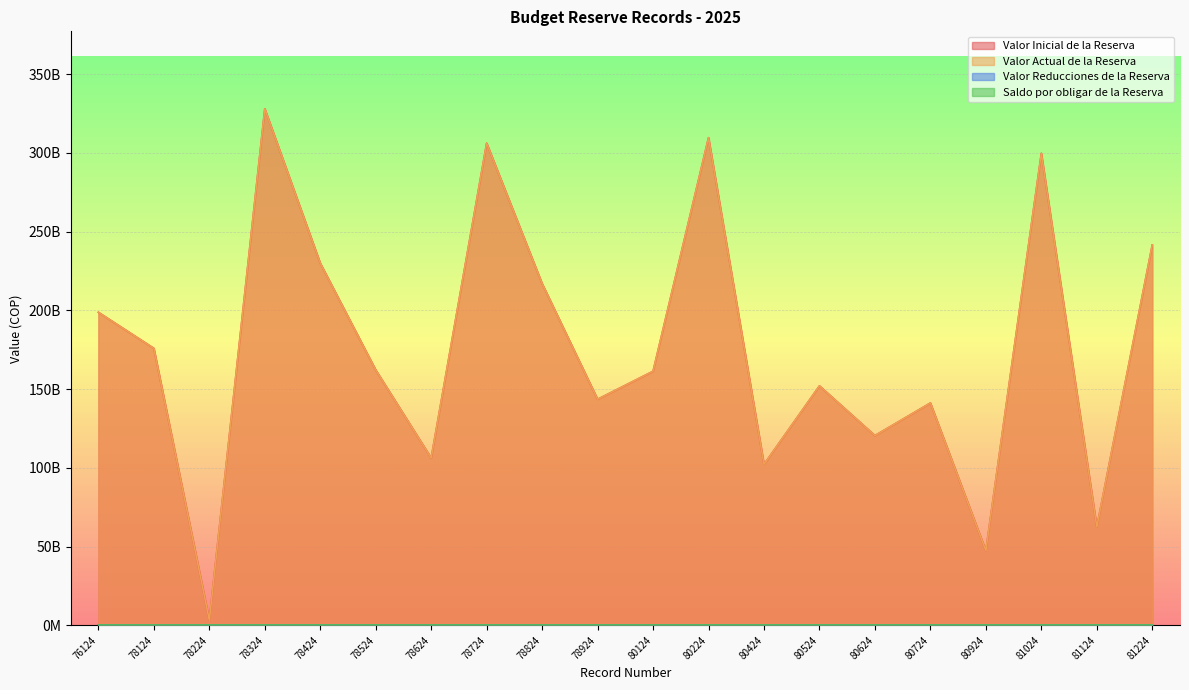

What is the average value of the Valor Inicial de la Reserva series?

175421323584